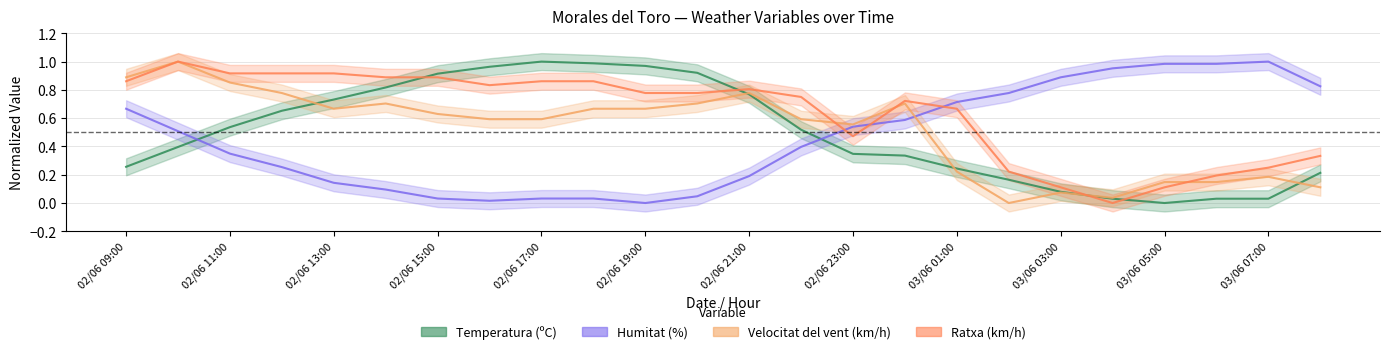

Which series has the largest range (max minus min)?

Temperatura (ºC)